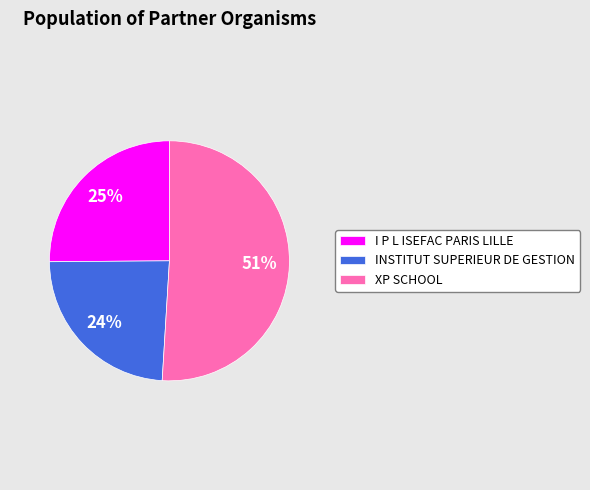

Combined, do I P L ISEFAC PARIS LILLE and INSTITUT SUPERIEUR DE GESTION account for over 50%?

No